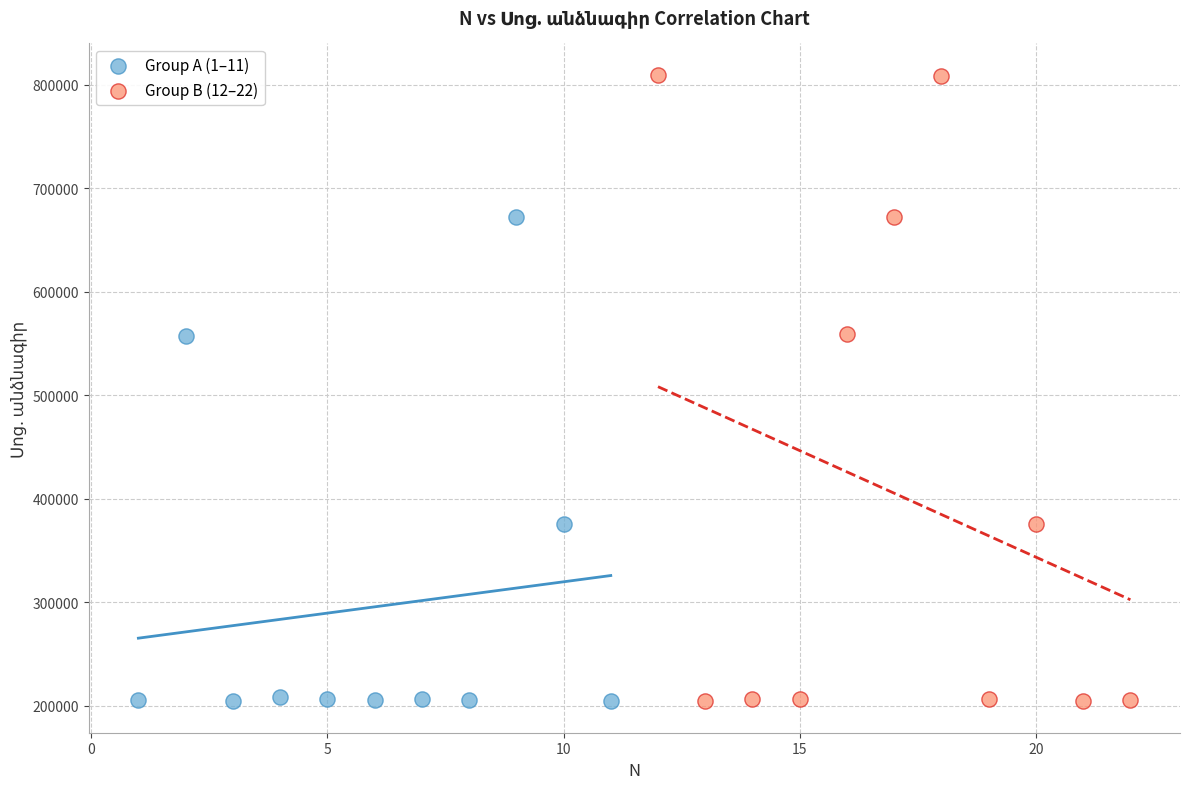

Which series reaches the maximum Y coordinate?

Group B (12–22)